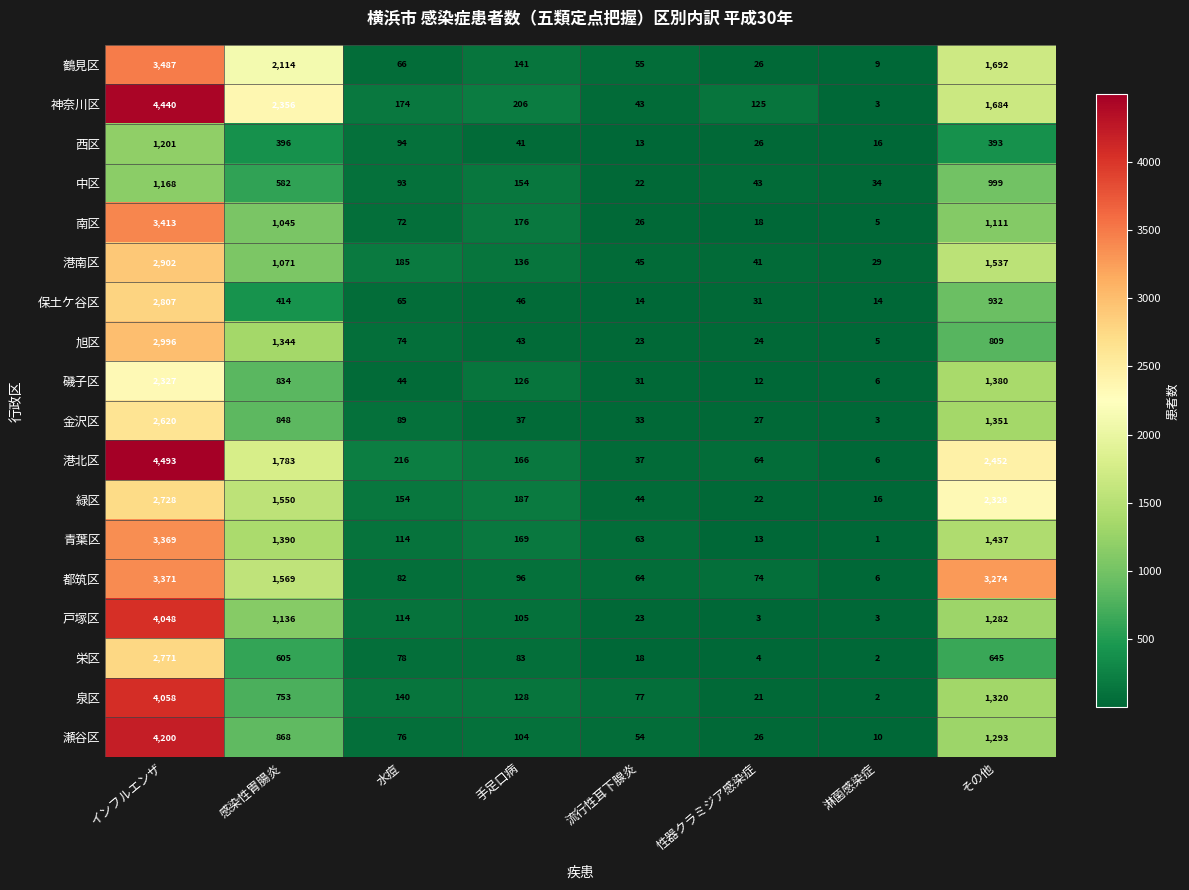

At which category does the chart reach its minimum across all series?

淋菌感染症